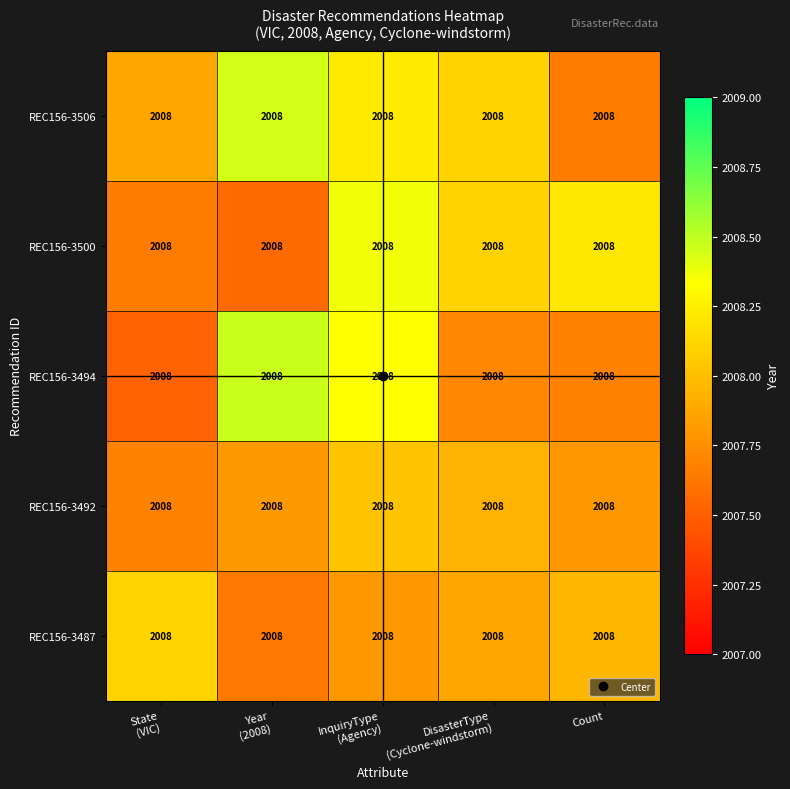

Rank the series at Year (2008) from lowest to highest value.

REC156-3500, REC156-3487, REC156-3492, REC156-3506, REC156-3494